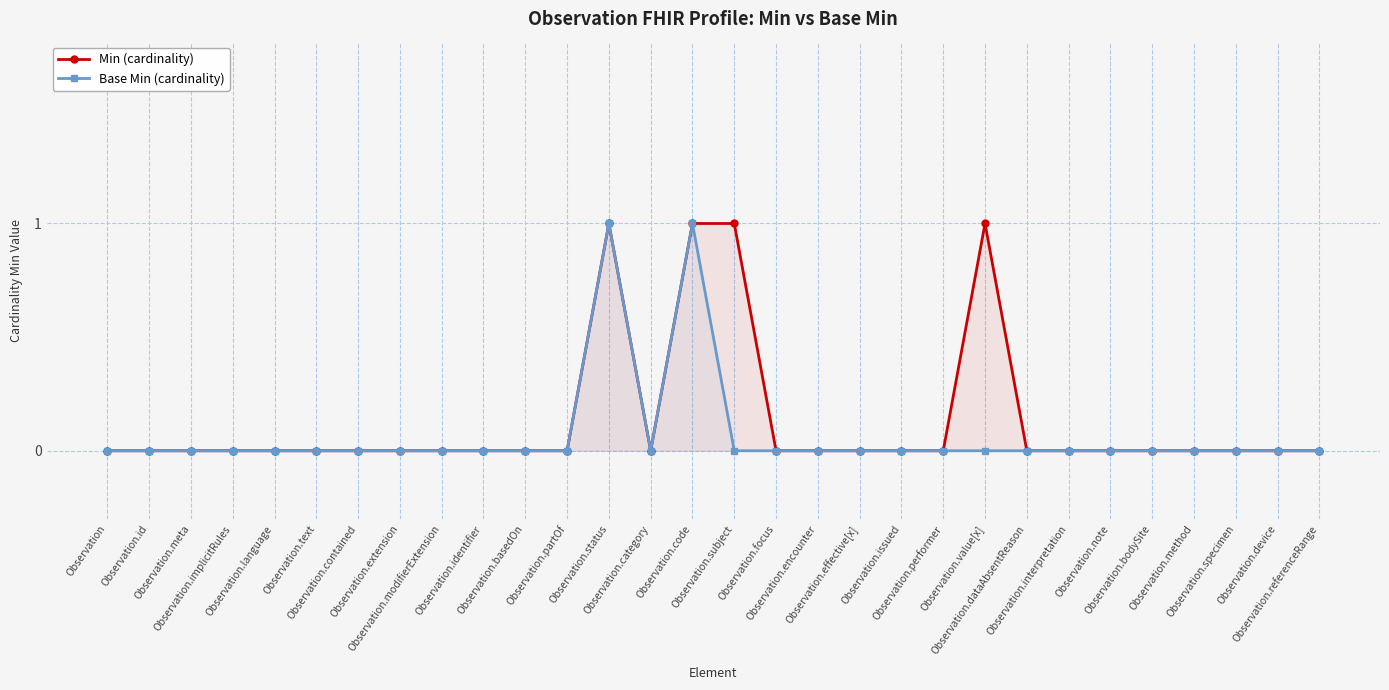

Reading left to right, what are all the values shown in this chart?

Min (cardinality): Observation=0	Observation.id=0	Observation.meta=0	Observation.implicitRules=0	Observation.language=0	Observation.text=0	Observation.contained=0	Observation.extension=0	Observation.modifierExtension=0	Observation.identifier=0	Observation.basedOn=0	Observation.partOf=0	Observation.status=1	Observation.category=0	Observation.code=1	Observation.subject=1	Observation.focus=0	Observation.encounter=0	Observation.effective[x]=0	Observation.issued=0	Observation.performer=0	Observation.value[x]=1	Observation.dataAbsentReason=0	Observation.interpretation=0	Observation.note=0	Observation.bodySite=0	Observation.method=0	Observation.specimen=0	Observation.device=0	Observation.referenceRange=0
Base Min (cardinality): Observation=0	Observation.id=0	Observation.meta=0	Observation.implicitRules=0	Observation.language=0	Observation.text=0	Observation.contained=0	Observation.extension=0	Observation.modifierExtension=0	Observation.identifier=0	Observation.basedOn=0	Observation.partOf=0	Observation.status=1	Observation.category=0	Observation.code=1	Observation.subject=0	Observation.focus=0	Observation.encounter=0	Observation.effective[x]=0	Observation.issued=0	Observation.performer=0	Observation.value[x]=0	Observation.dataAbsentReason=0	Observation.interpretation=0	Observation.note=0	Observation.bodySite=0	Observation.method=0	Observation.specimen=0	Observation.device=0	Observation.referenceRange=0